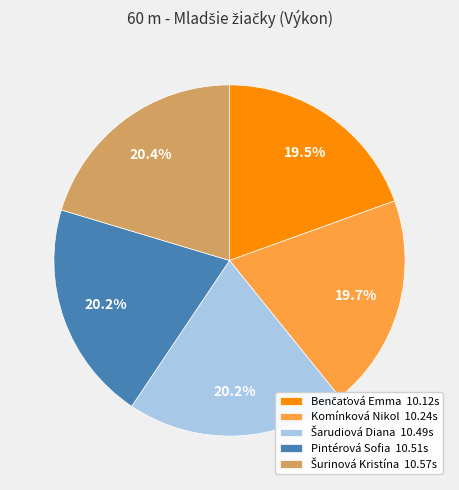

What portion of the pie excludes Komínková Nikol 10.24s?

80.3%